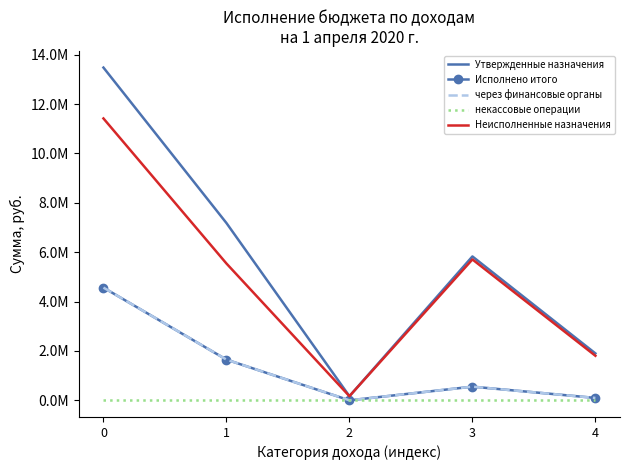

How many values in the Исполнено итого series exceed 554186?

3